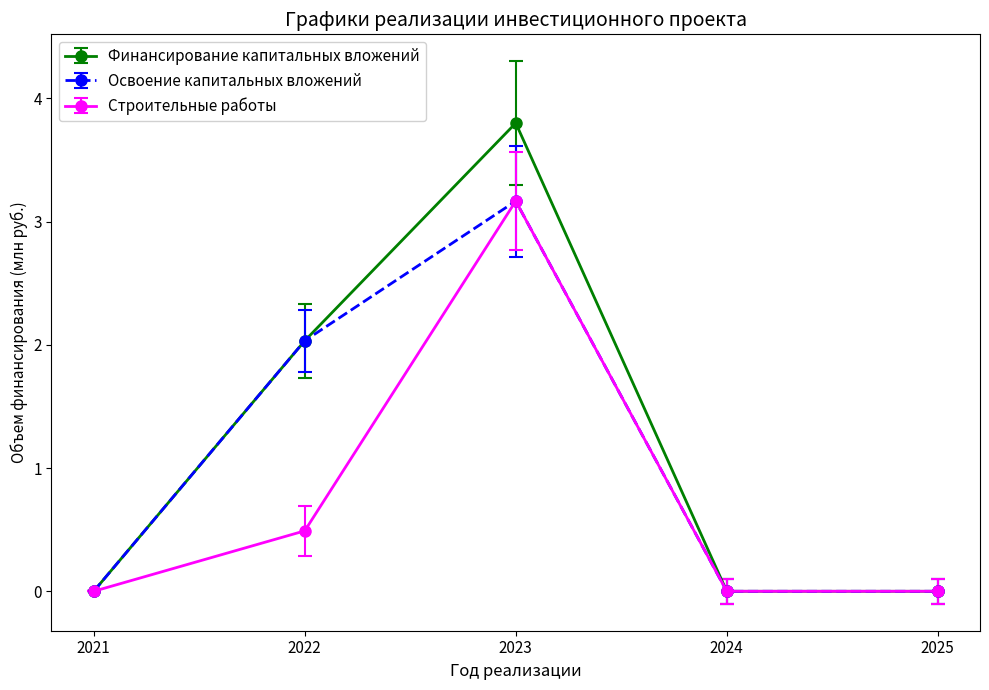

Which series changed the most between 2021 and 2023?

Финансирование капитальных вложений